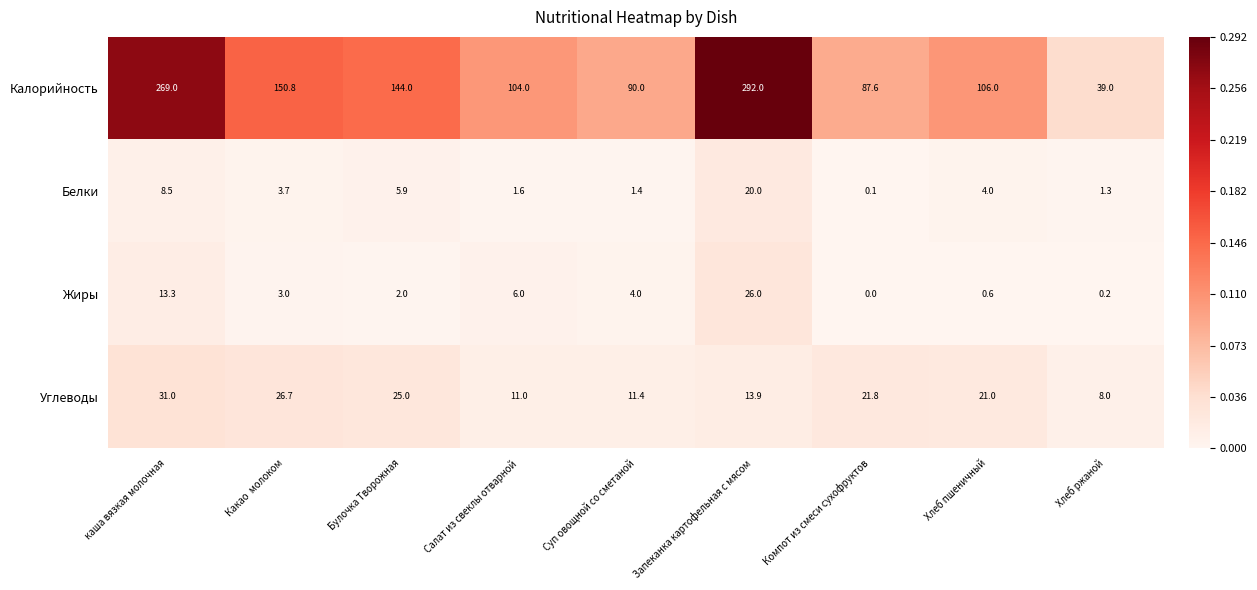

What is the difference between the second highest and minimum values in the Углеводы series?

18.7